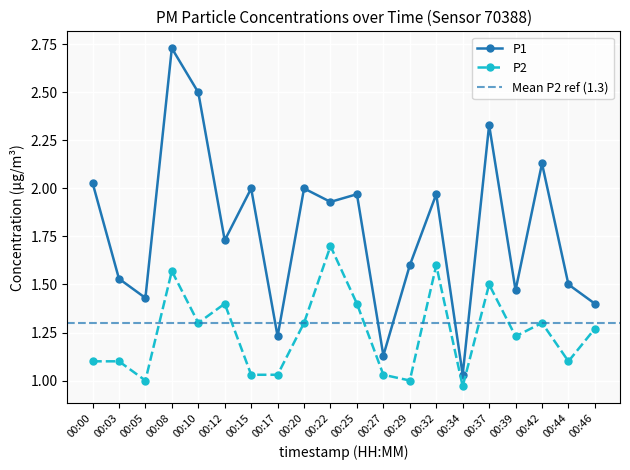

Which has a higher value, 00:17 or 00:08?

00:08